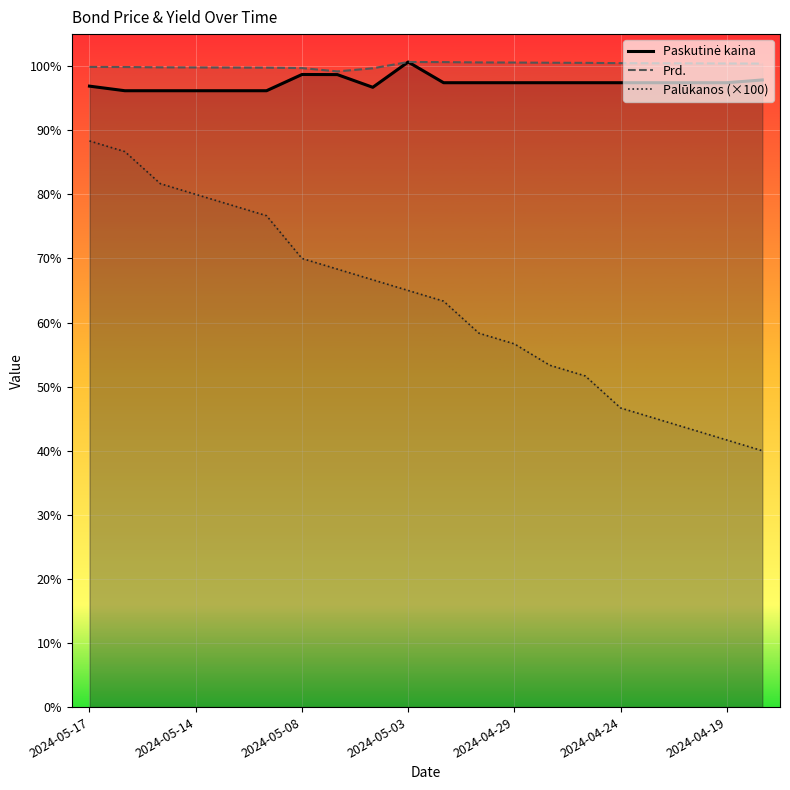

What is the average value of the Paskutinė kaina series?

97.4